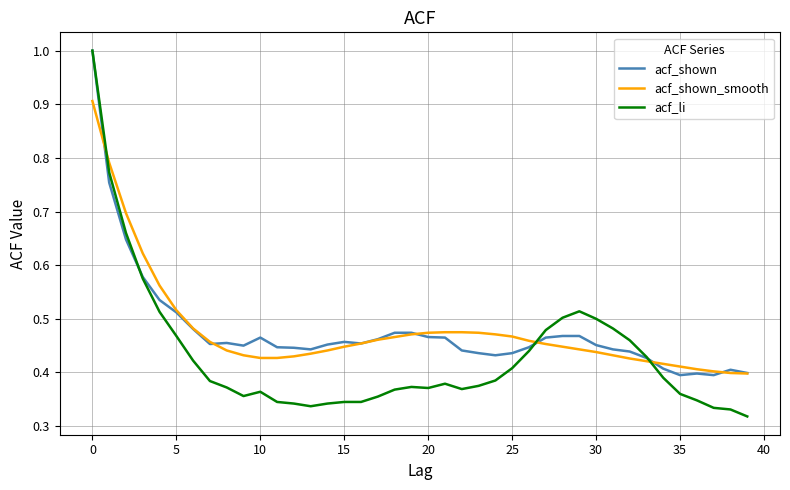

What is the highest value of the acf_li series?

1.0